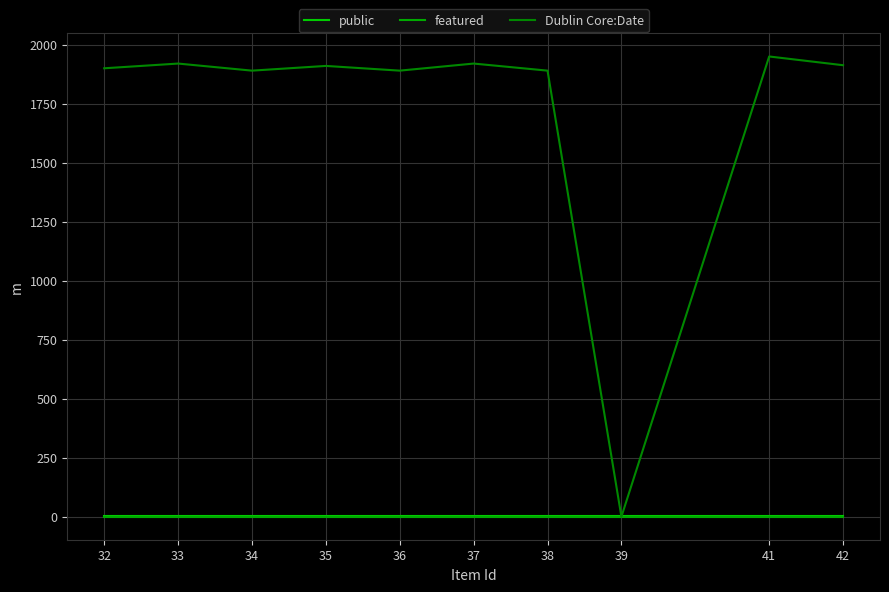

At how many categories does at least one series exceed 408?

9